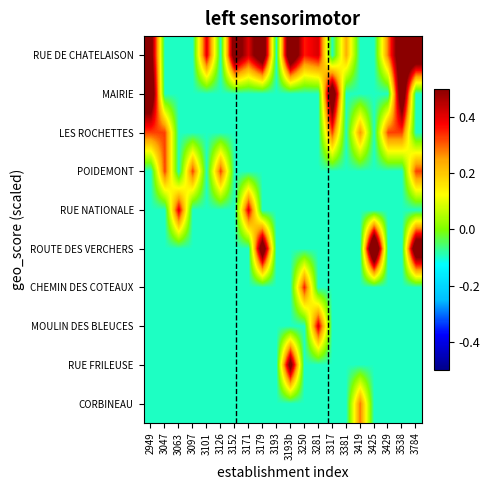

At which category is the sum across all series the highest?

3784